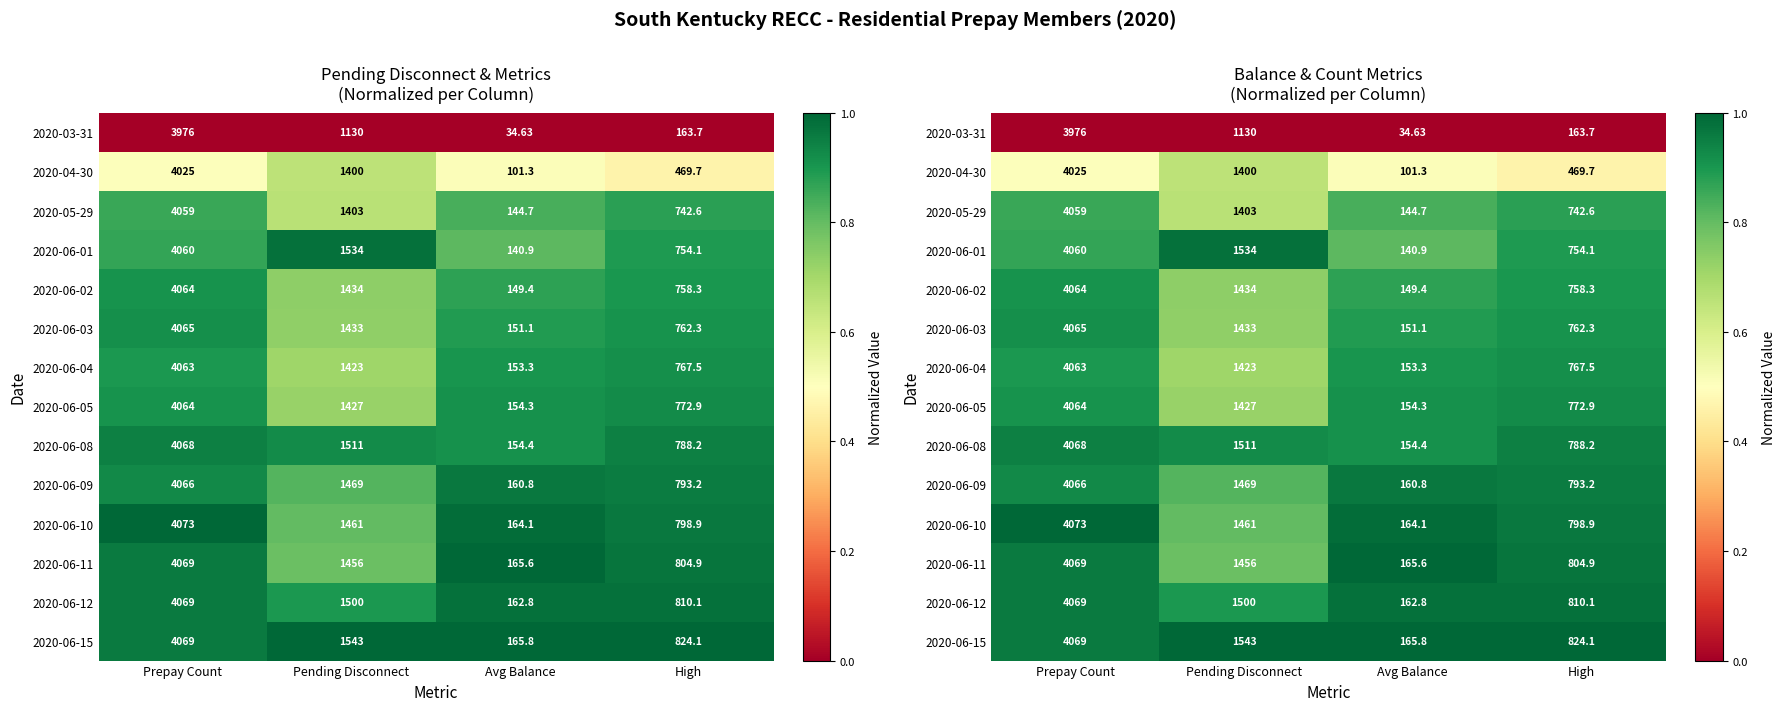

Where is 2020-06-05 nearest to the value 0?

Pending Disconnect